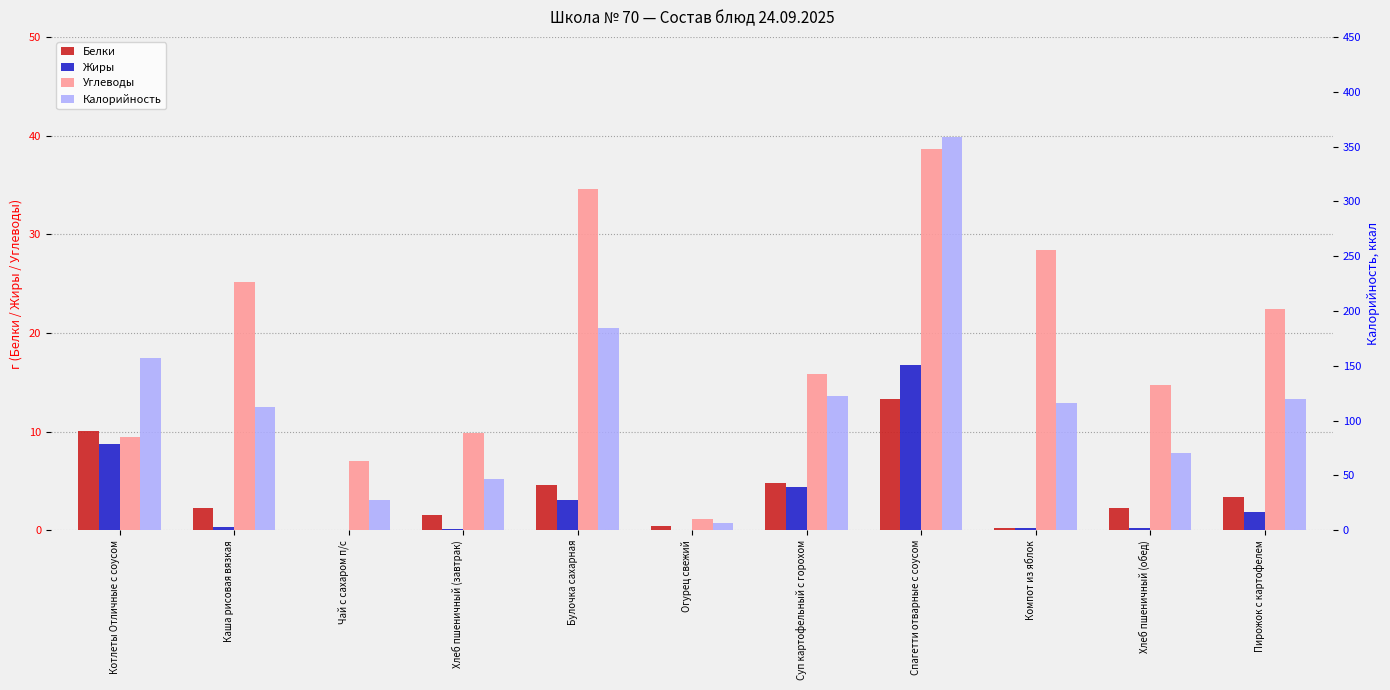

Read the Жиры value at Каша рисовая вязкая.

0.3